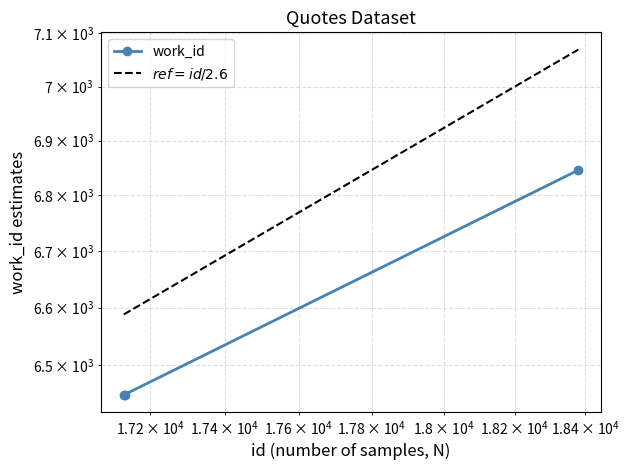

What is the greatest value displayed?

6846